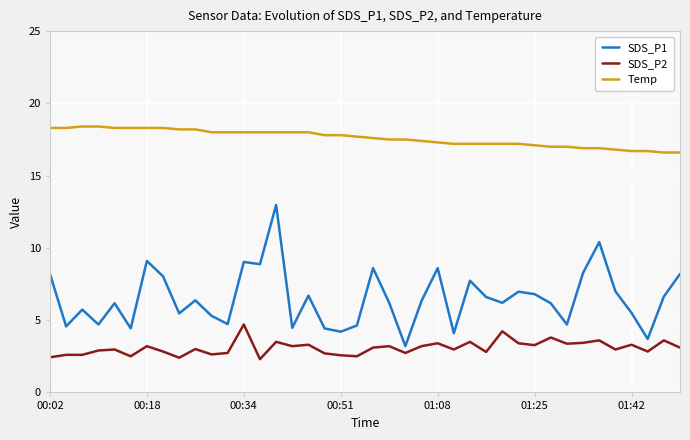

True or false: SDS_P2 and SDS_P1 intersect in this chart.

False